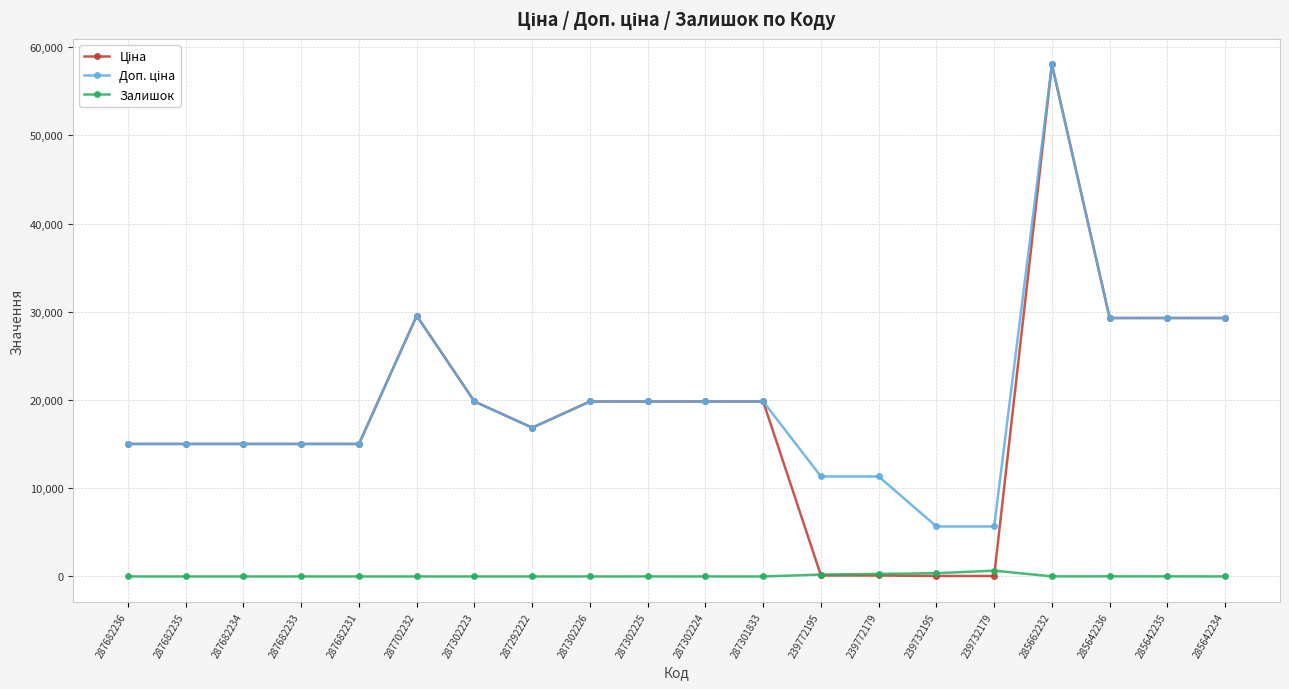

What is the total value across all series at 287682233?

30038.4